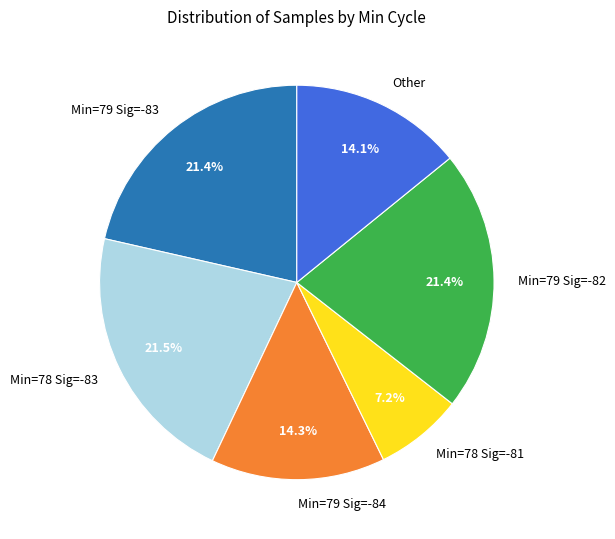

How many segments does this pie chart have?

6